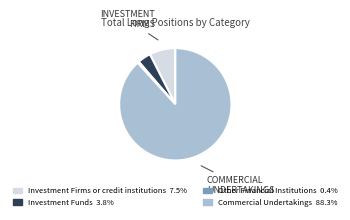

The Other Financial Institutions slice represents 0% of the pie. True or false?

True